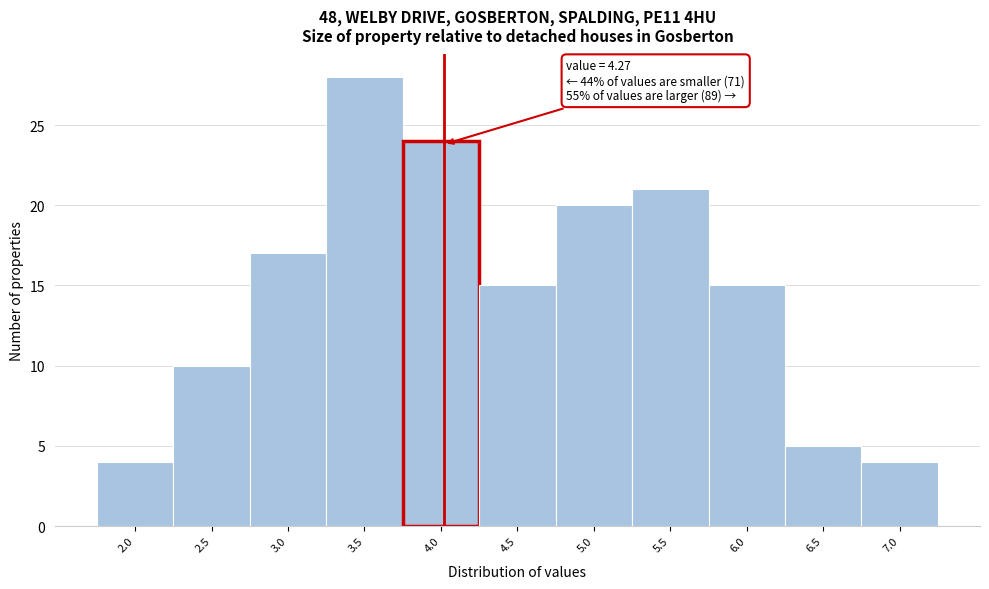

Reading left to right, extract all data points from this chart.

4	10	17	28	24	15	20	21	15	5	4